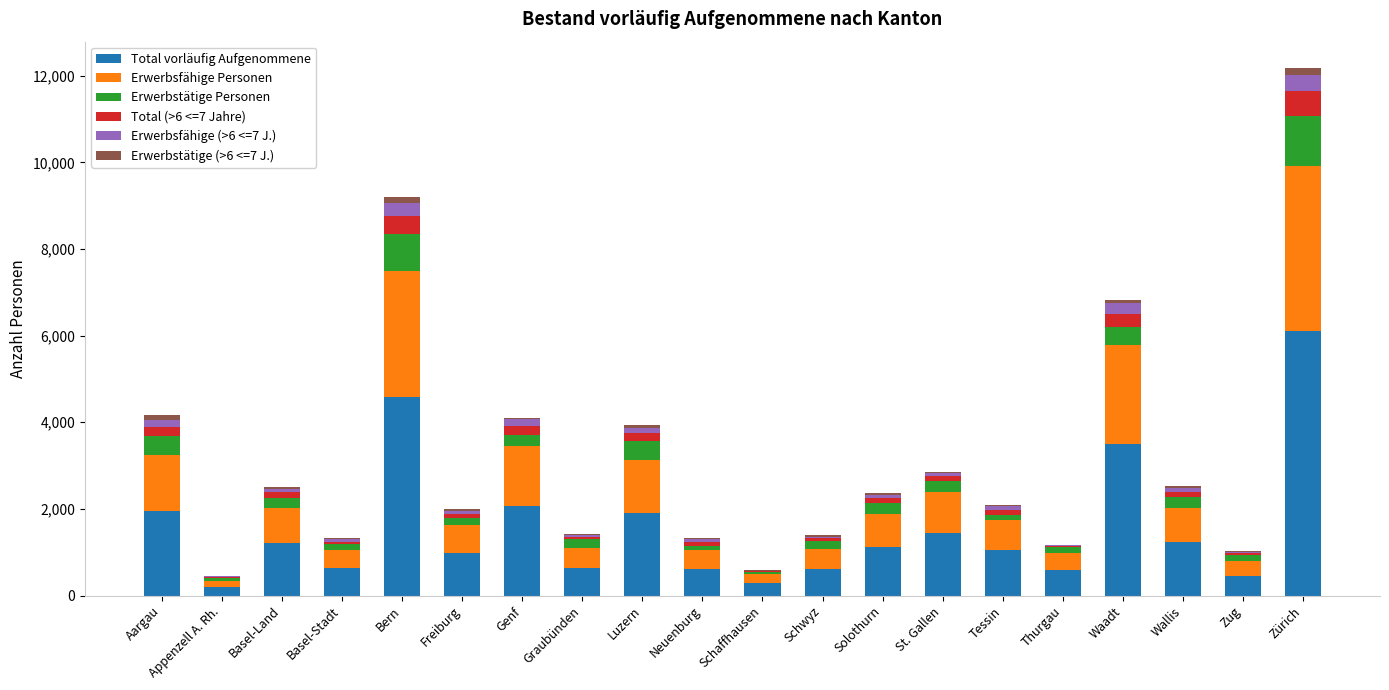

What is the sum of all Total vorläufig Aufgenommene values?

31167